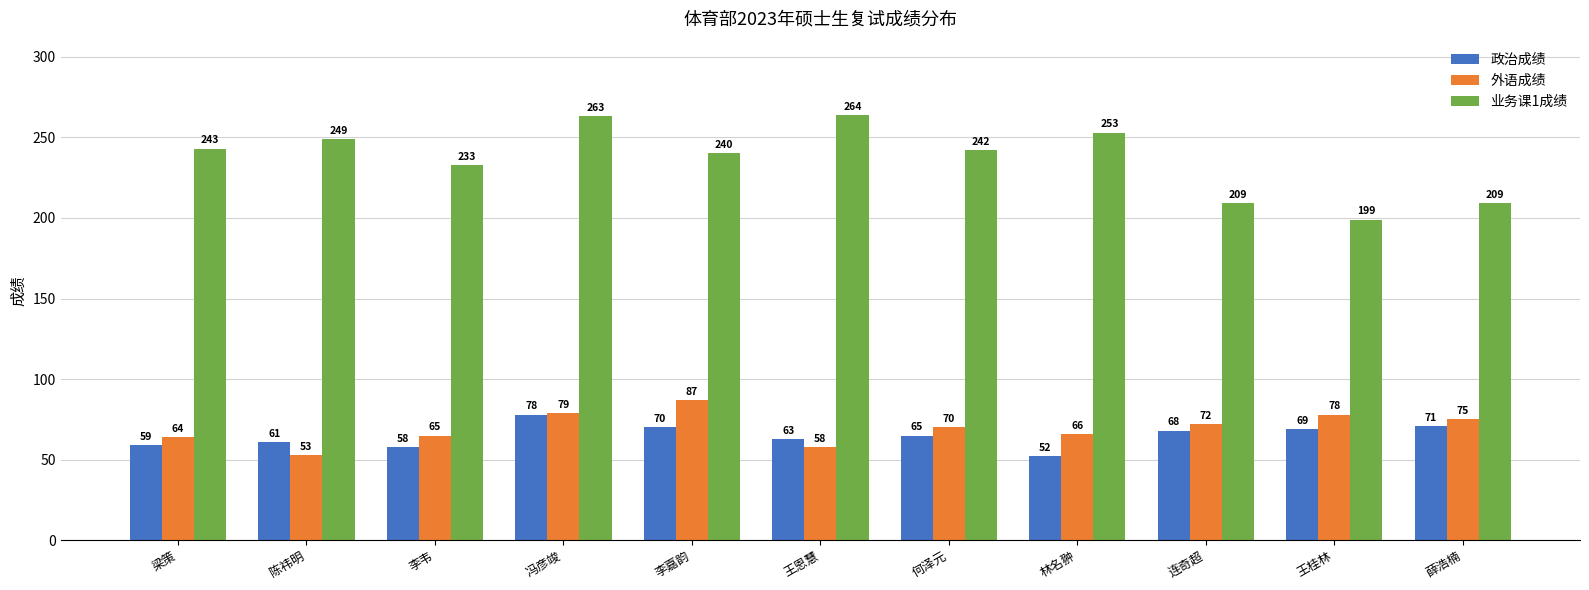

The 外语成绩 series shows 102 at 连奇超. True or false?

False